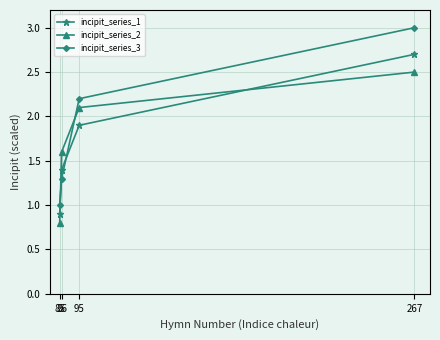

True or false: incipit_series_2 has more than 0 points higher than both neighbors.

False